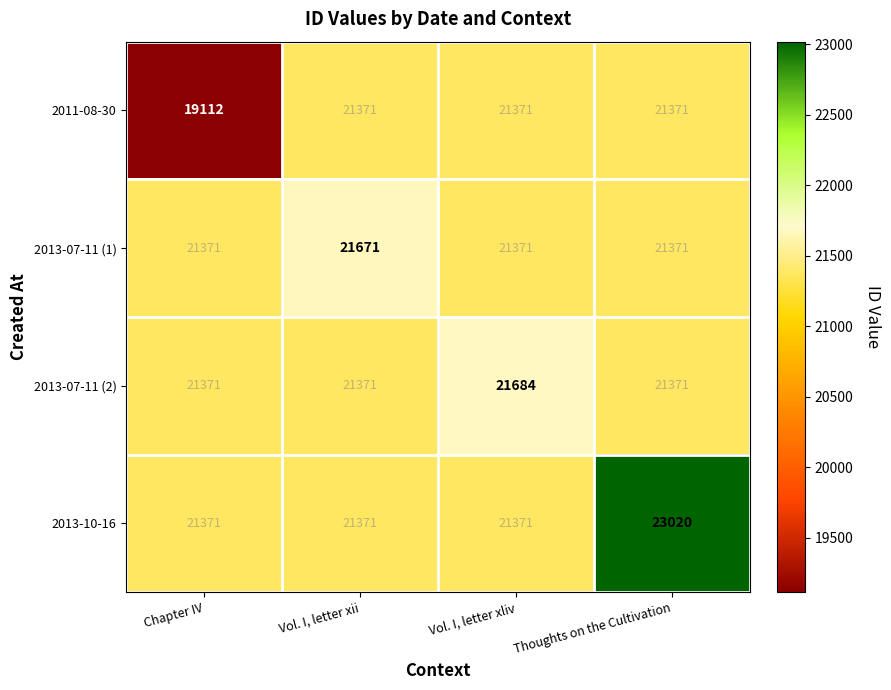

What is the smallest value displayed?

19112